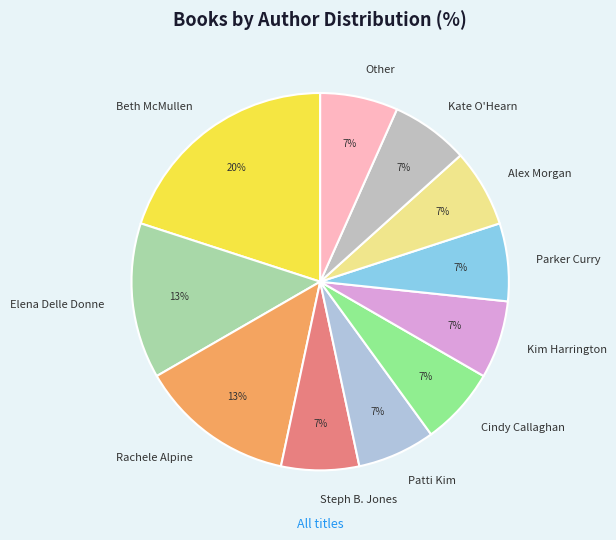

To the nearest percent, what is the difference between the largest and smallest slice percentages?

13%